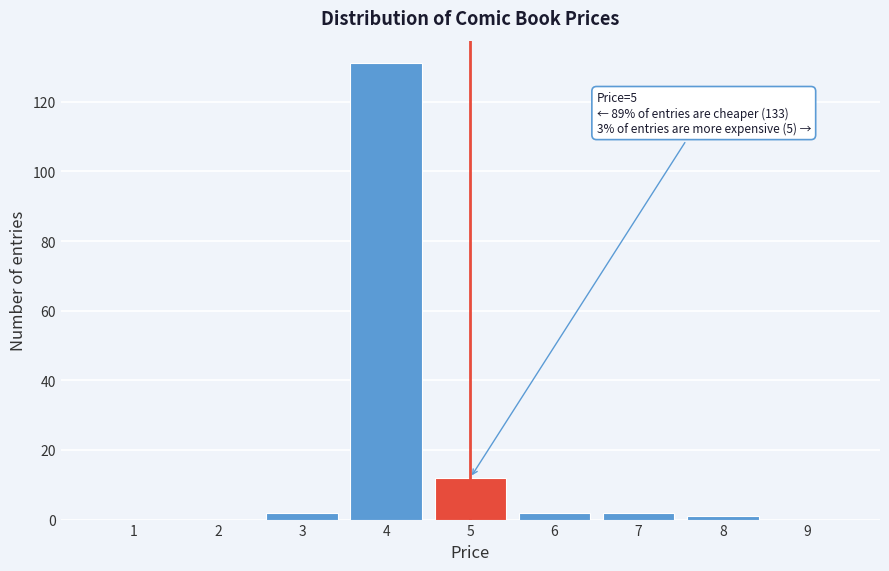

Reading right to left, list all the values displayed in this chart.

9=0	8=1	7=2	6=2	5=12	4=131	3=2	2=0	1=0